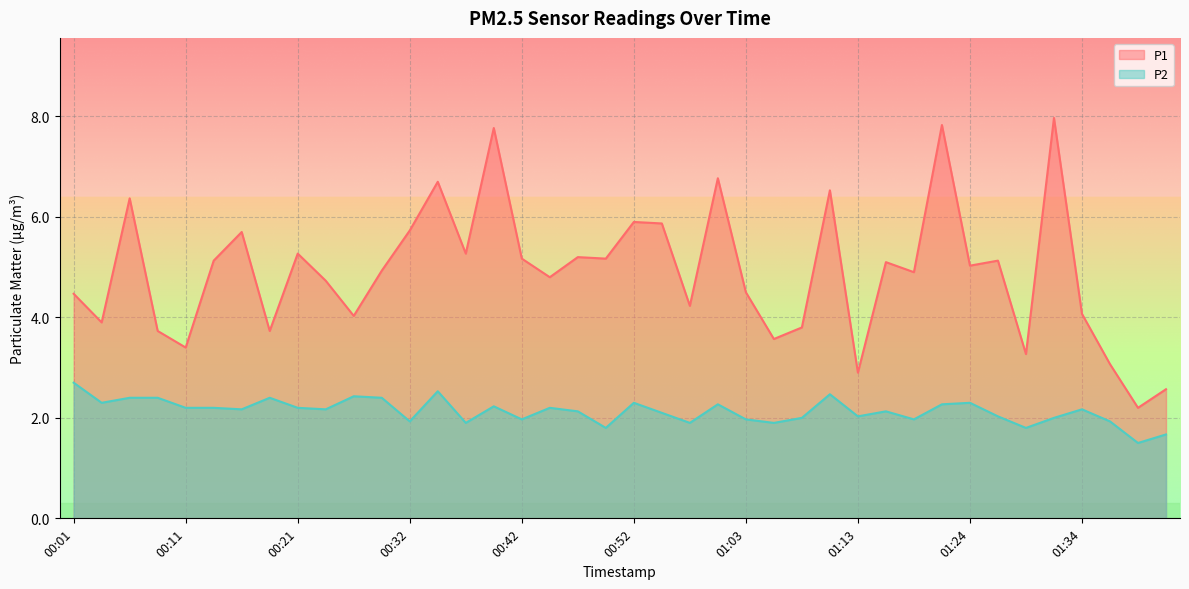

In P2, how many points are lower than both neighbors (excluding endpoints)?

13